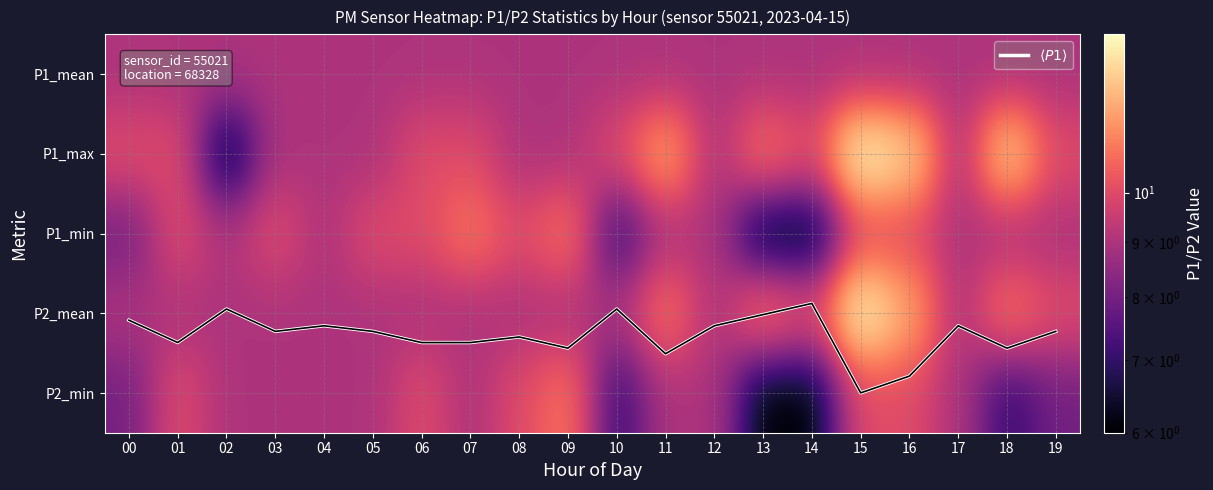

What is the difference between the maximum and second lowest values in the P1_min series?

5.0